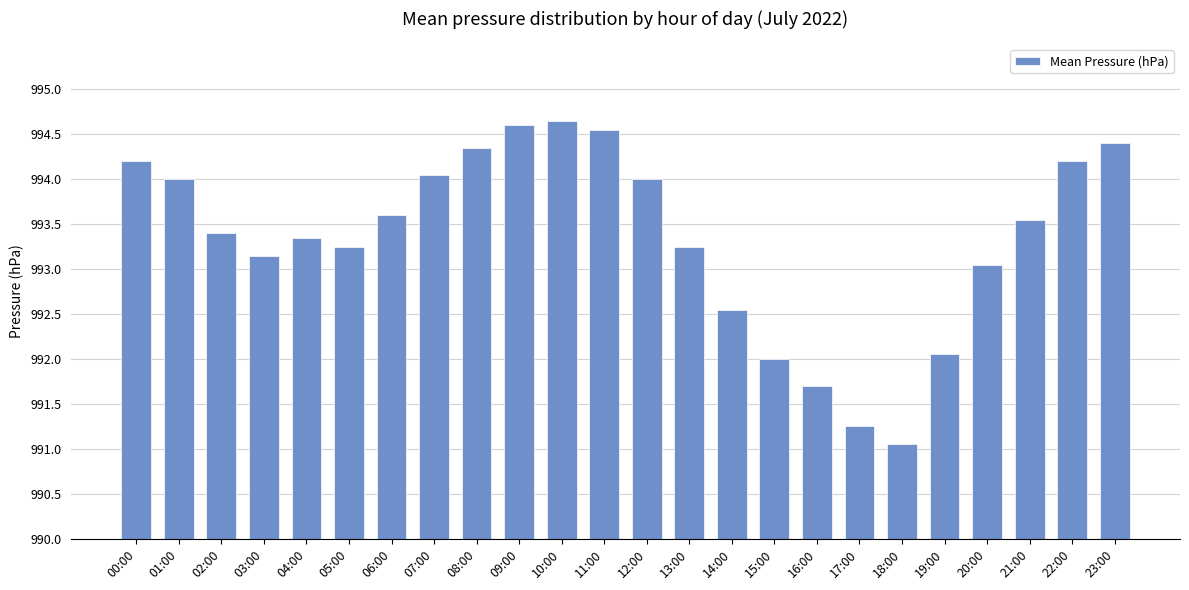

Rank the categories by value from lowest to highest.

18:00, 17:00, 16:00, 15:00, 19:00, 14:00, 20:00, 03:00, 05:00, 13:00, 04:00, 02:00, 21:00, 06:00, 01:00, 12:00, 07:00, 00:00, 22:00, 08:00, 23:00, 11:00, 09:00, 10:00